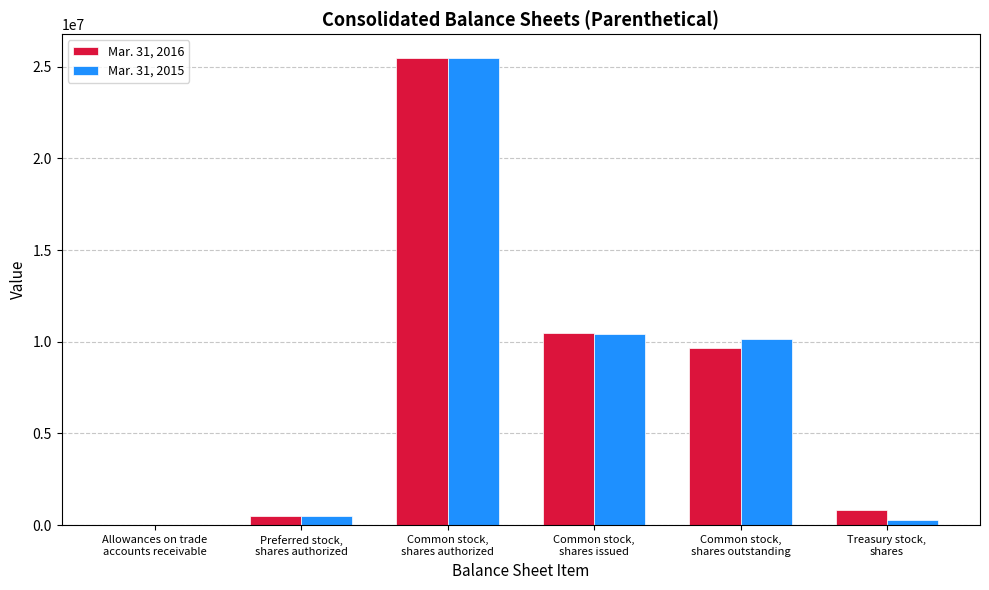

Is the value of Mar. 31, 2016 at Common stock,
shares outstanding greater than the value of Mar. 31, 2015 at Common stock,
shares outstanding?

No